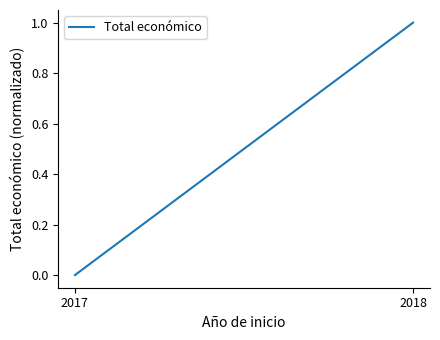

Does the chart display data point markers on the line(s)?

No